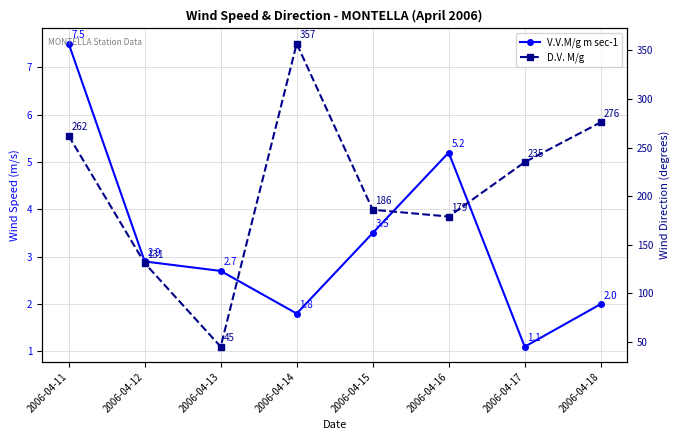

Where is the first local maximum for D.V. M/g?

2006-04-14